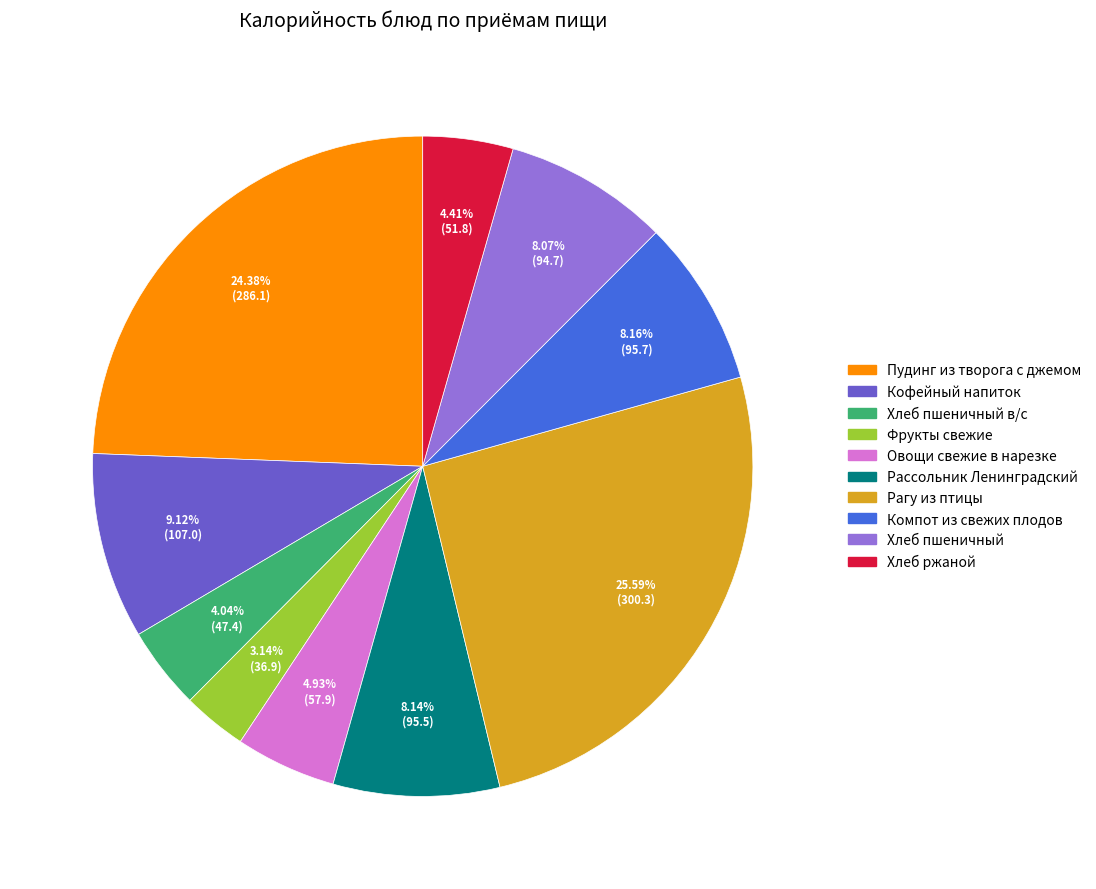

Does any single category account for the majority?

No